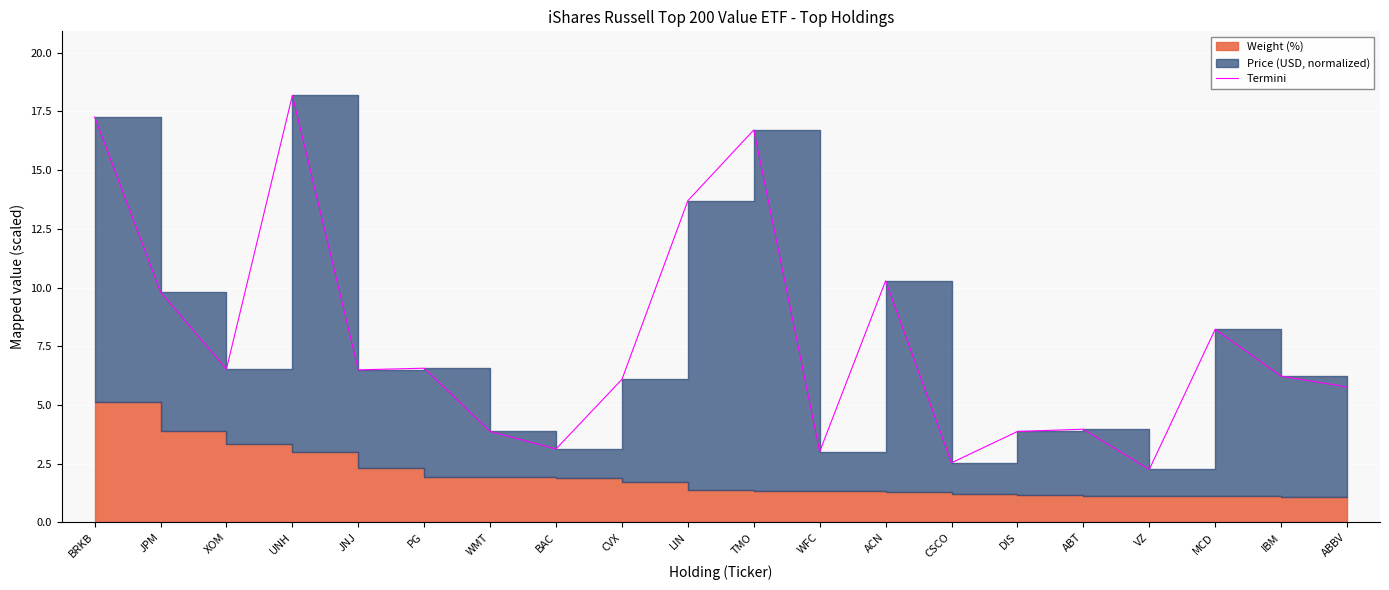

At which category does the data reach its first local valley?

XOM